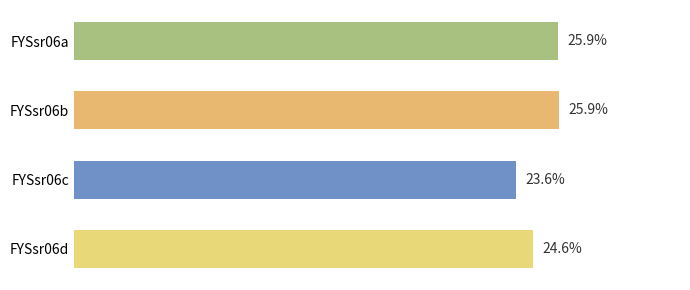

Which label corresponds to the smallest value in the chart?

FYSsr06c